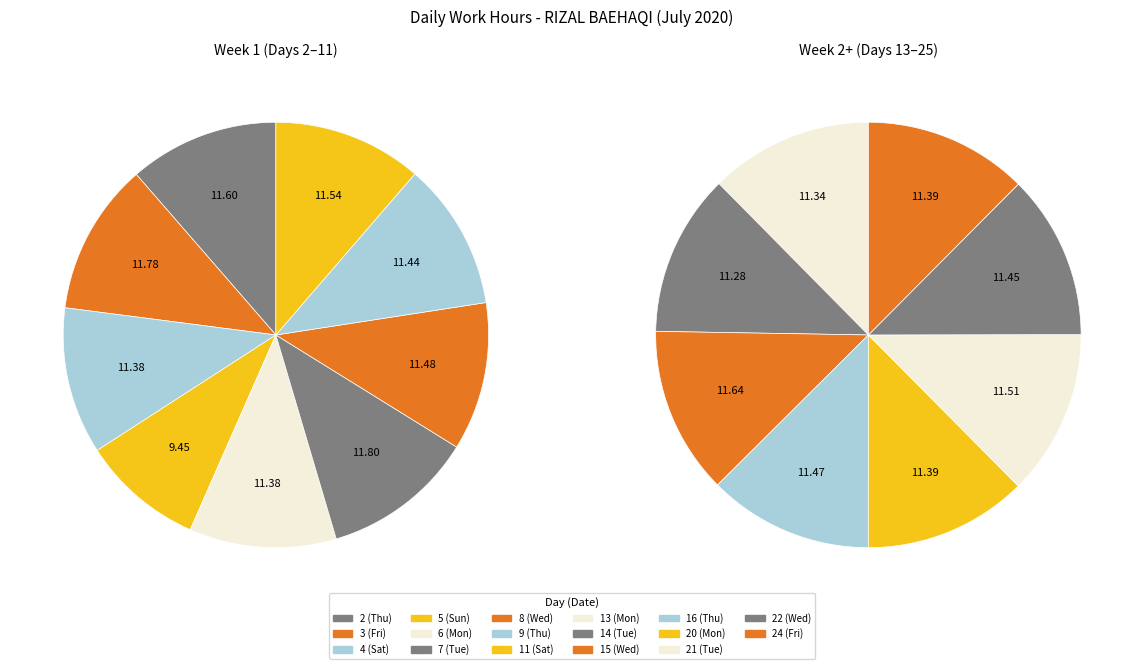

To the nearest percent, what is the average slice percentage?

6%